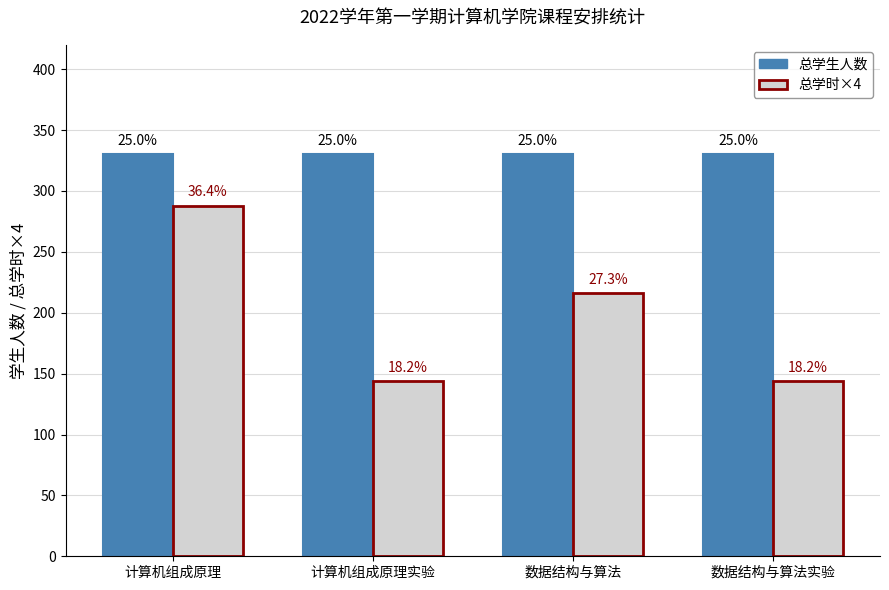

Does the chart contain stacked bars?

No